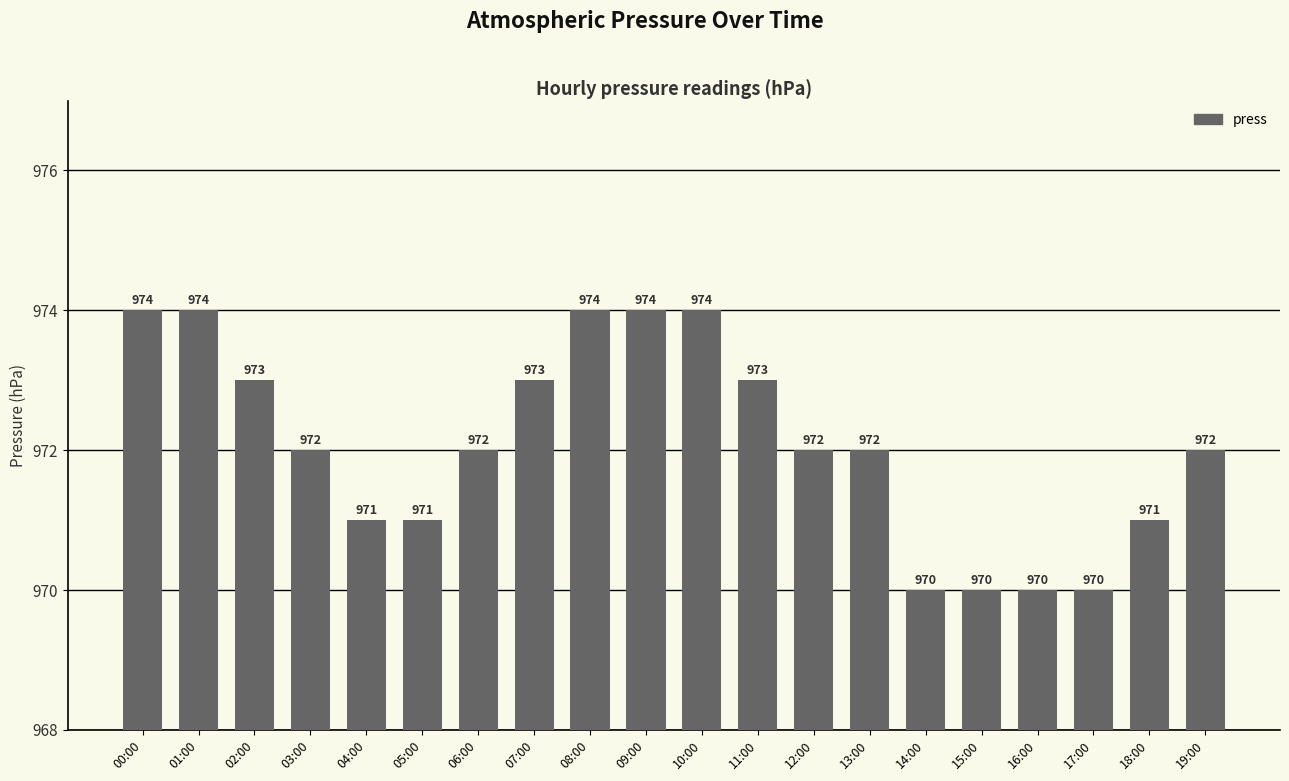

Are the bars grouped side by side (vs. stacked)?

No